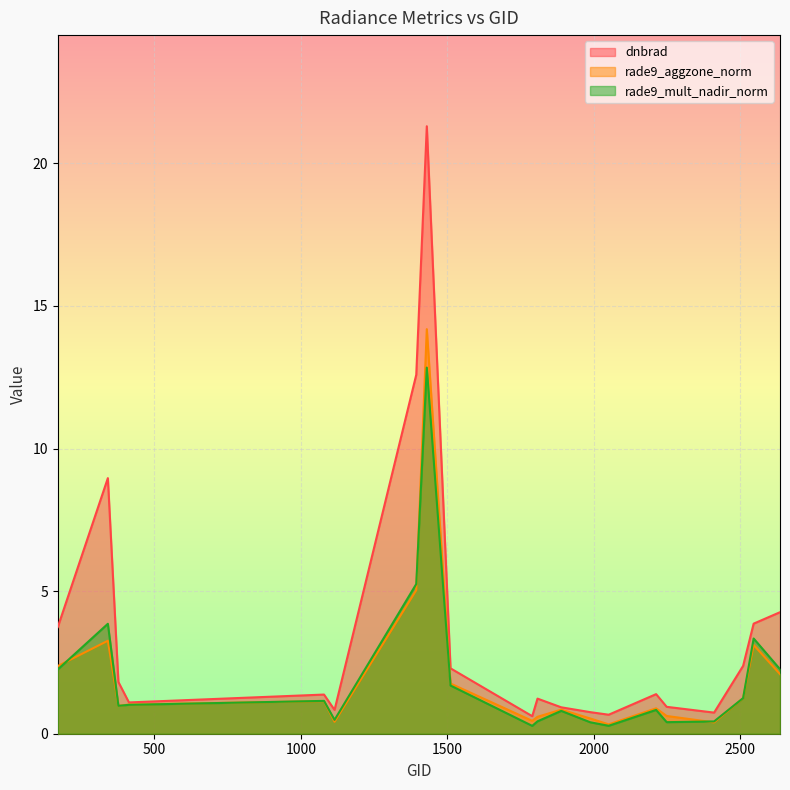

Does the chart display data point markers on the line(s)?

No